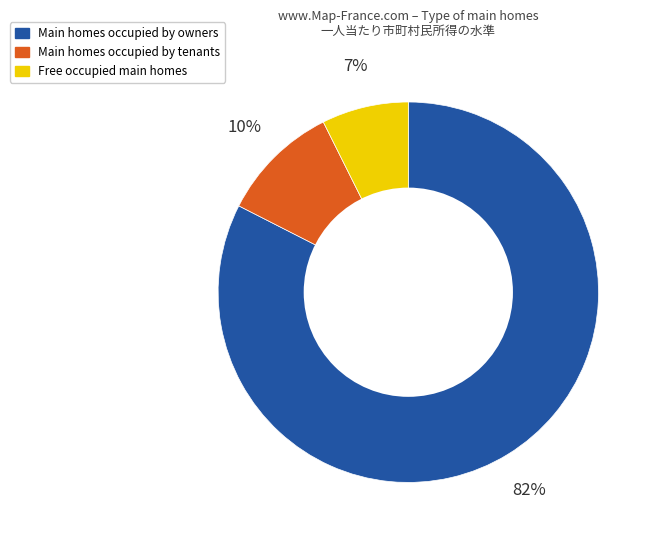

To the nearest percent, what is the average slice percentage?

33%